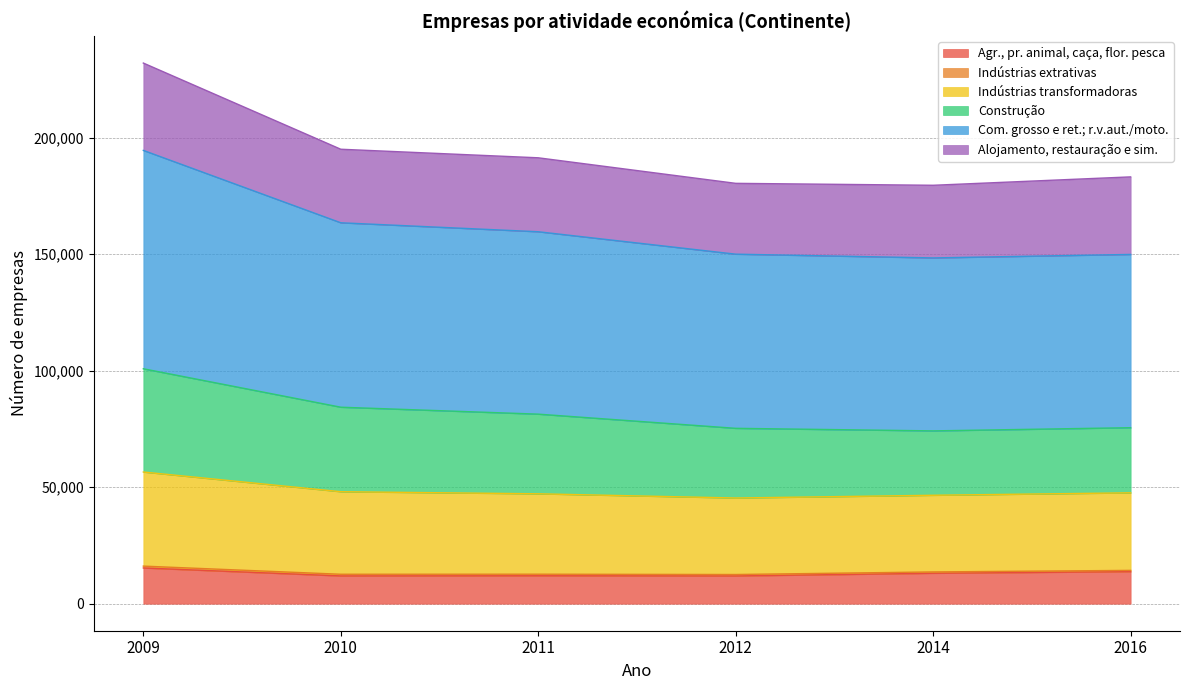

Which has a higher value, 2011 or 2010?

2011